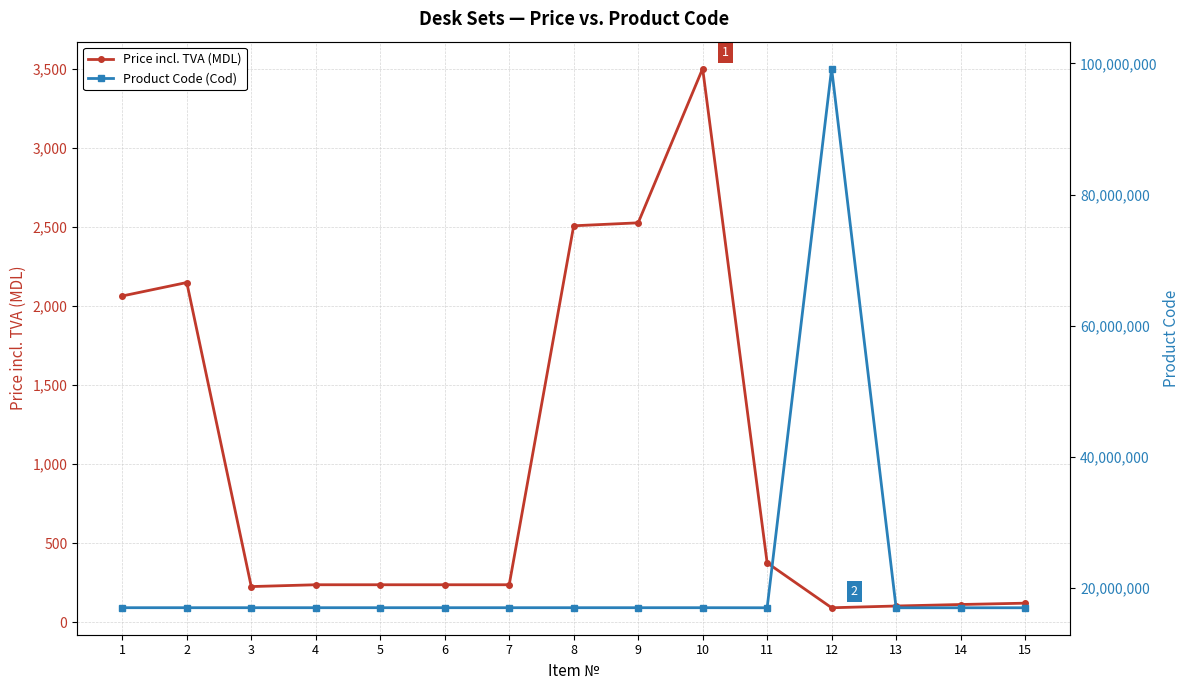

What is the sum of all Product Code (Cod) values?

337303687.0